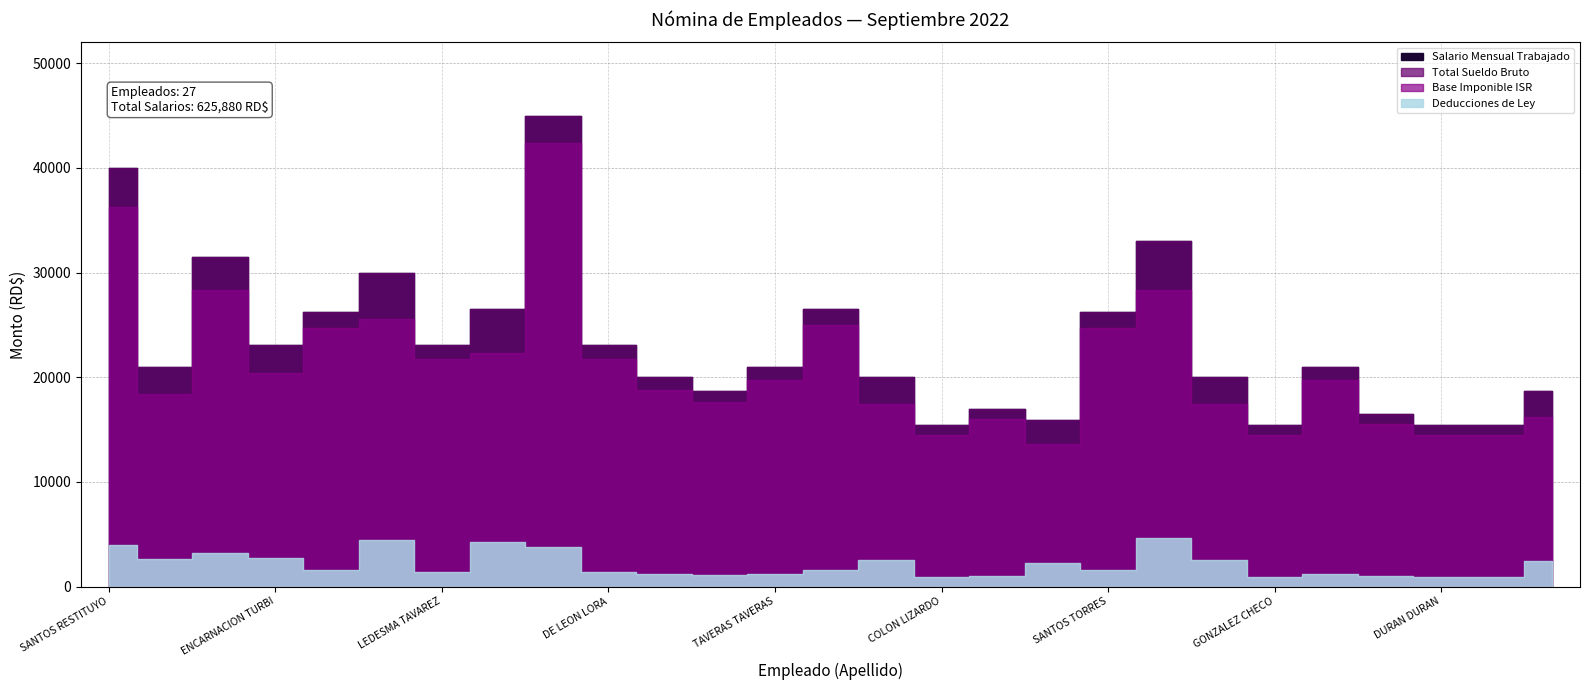

What is the total value across all series at PEÑA CRUZ?

63000.0